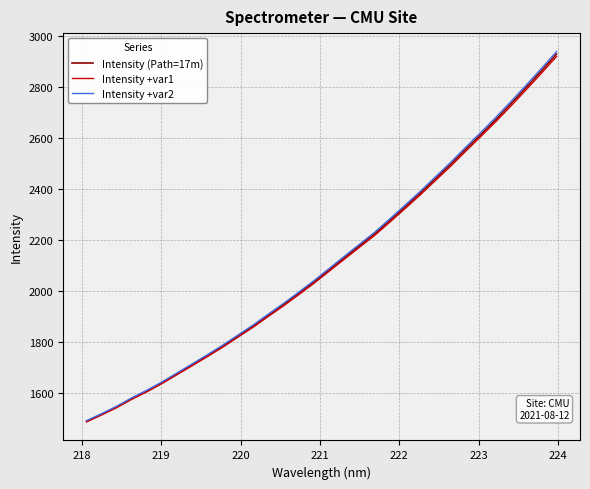

Does the chart have visible grid lines?

Yes